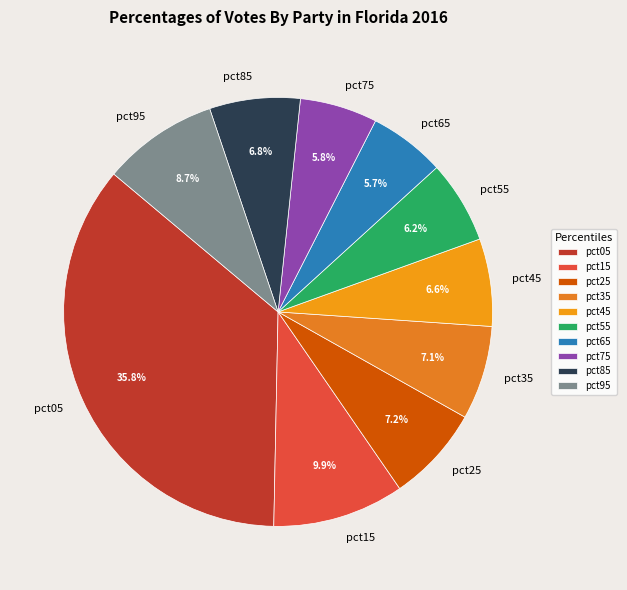

Is there a majority slice in this chart?

No